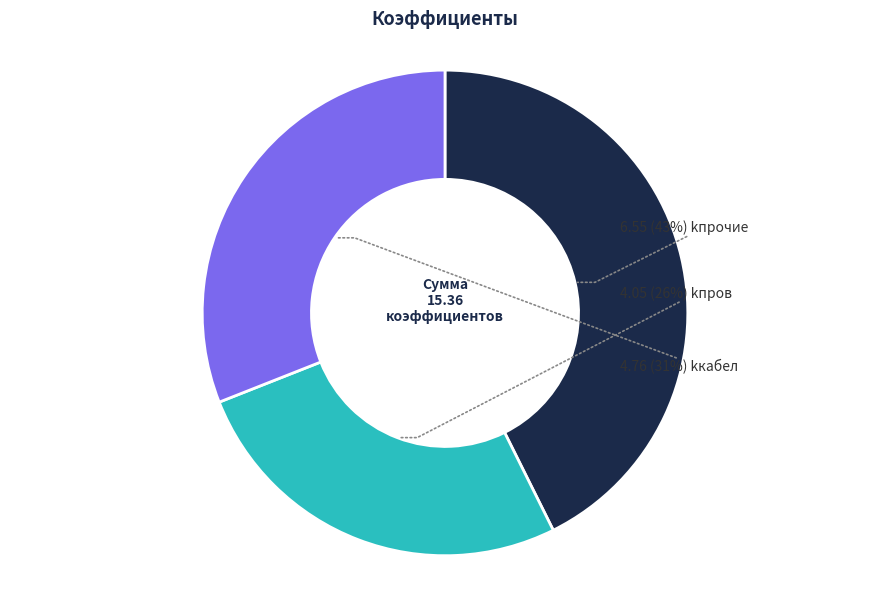

To the nearest percent, what is the average slice percentage?

33%